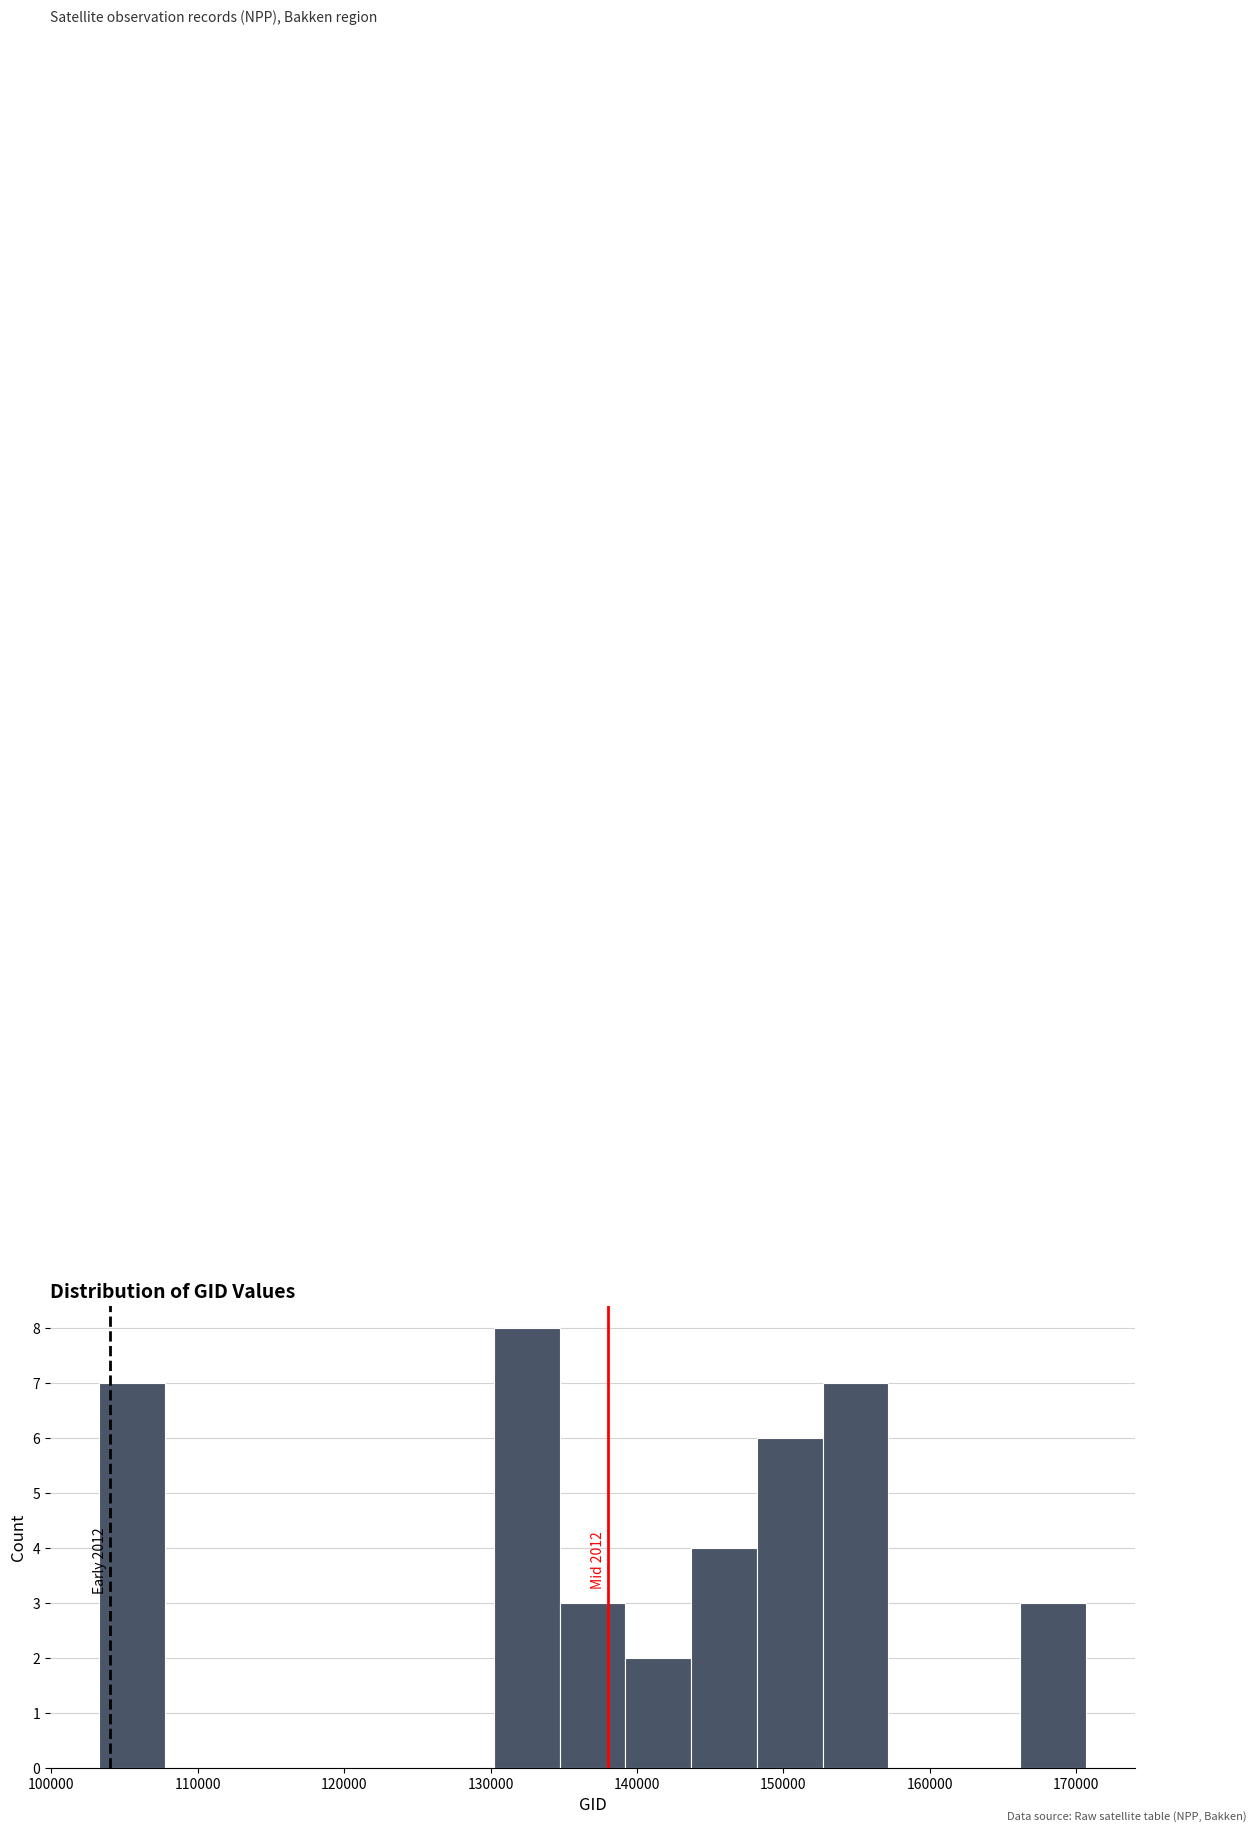

Which range on the x-axis has the tallest bar?

130000 to 135000